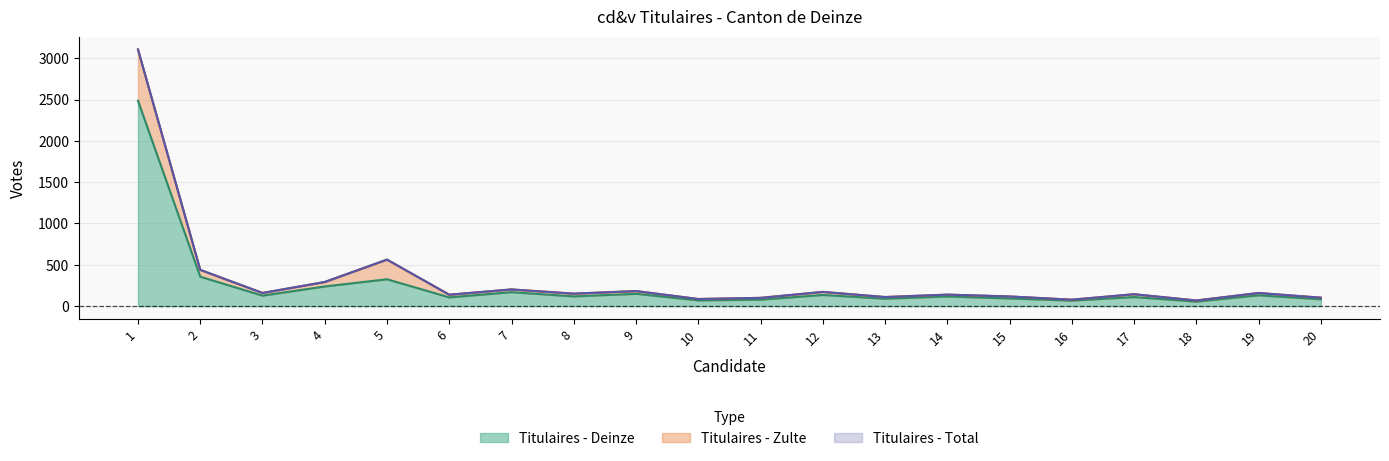

The value of Titulaires - Deinze at 9 is 35. True or false?

False